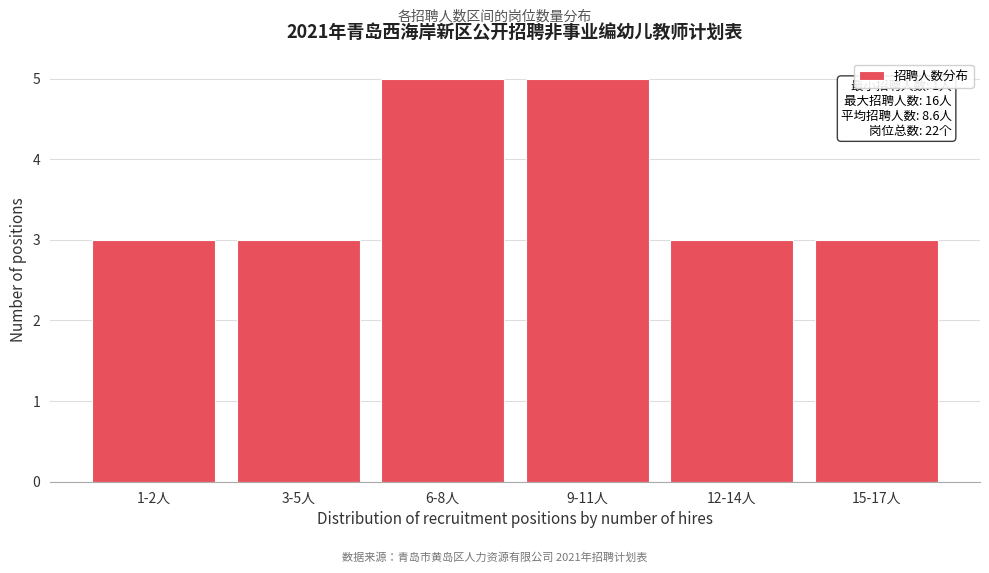

Reading left to right, extract all data points from this chart.

1-2人=3	3-5人=3	6-8人=5	9-11人=5	12-14人=3	15-17人=3